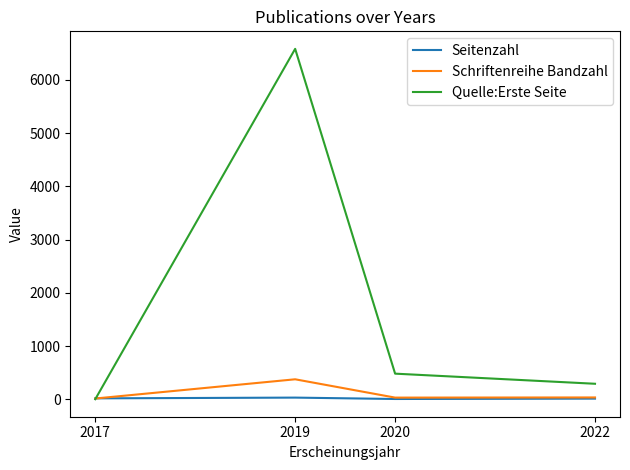

Which series has the largest total across all categories?

Quelle:Erste Seite